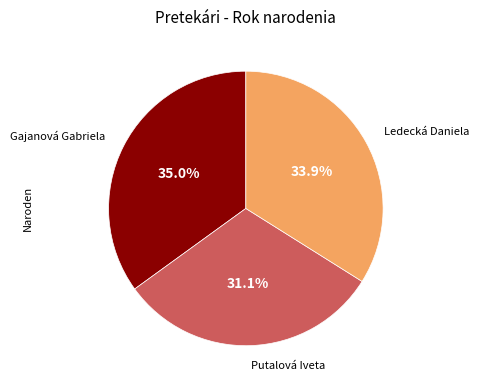

Which category has the smallest portion of the pie?

Putalová Iveta